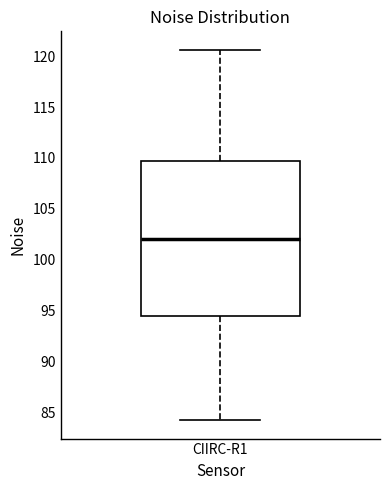

Read this box plot against the y-axis: the position of the median line, the range covered by the box, and the ends of both whiskers. The values are not printed on the chart, so give them approximately, as read against the axis.

median 102.0, box 94.5 to 109.5, whiskers 84.0 to 120.5